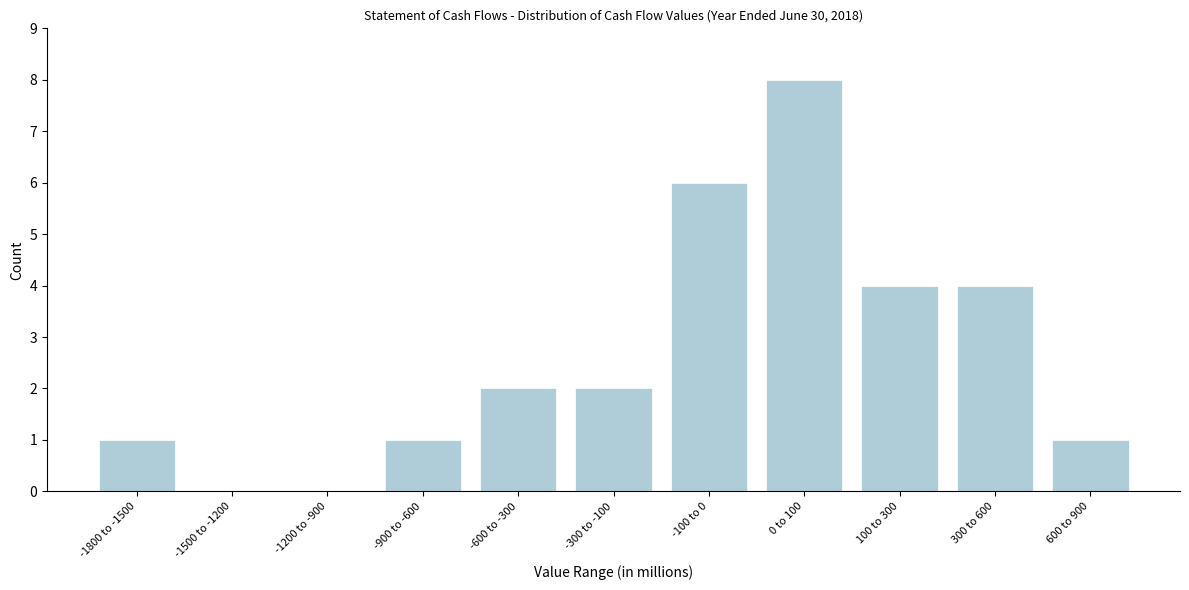

Reading left to right, list all the values displayed in this chart.

-1800 to -1500=1	-1500 to -1200=0	-1200 to -900=0	-900 to -600=1	-600 to -300=2	-300 to -100=2	-100 to 0=6	0 to 100=8	100 to 300=4	300 to 600=4	600 to 900=1